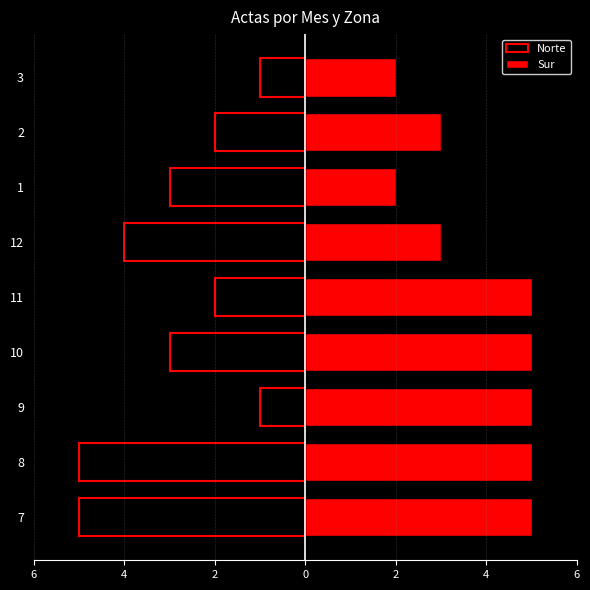

How many data points does each series have?

9